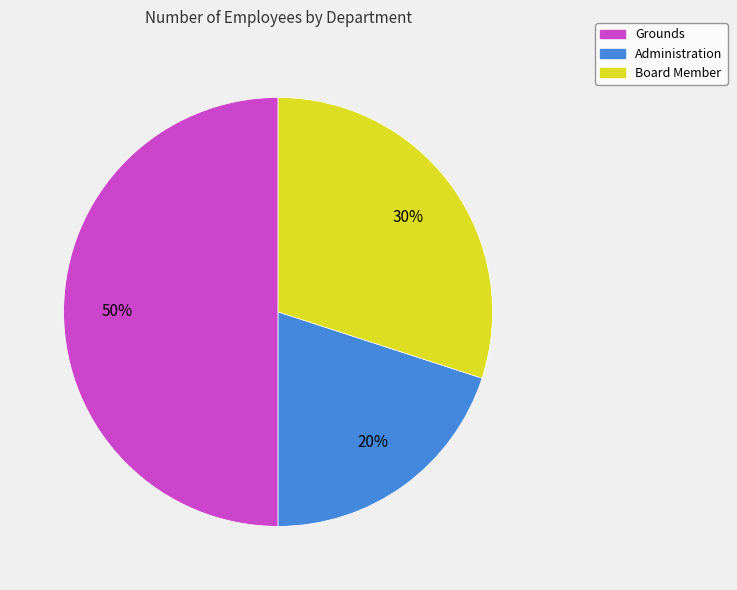

To the nearest percent, what portion does Administration represent?

20%